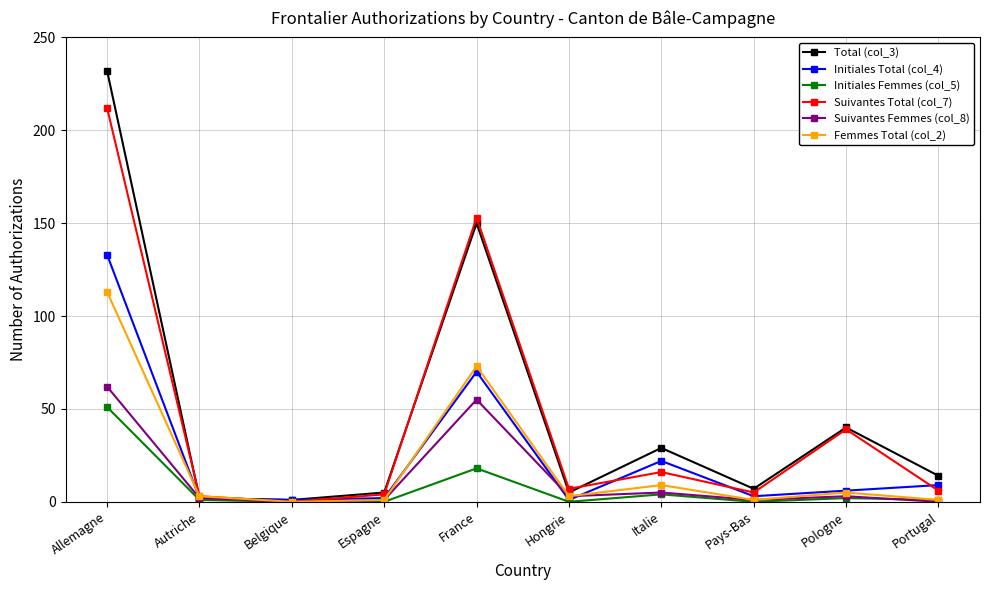

What are all the series names shown in the legend?

Total (col_3), Initiales Total (col_4), Initiales Femmes (col_5), Suivantes Total (col_7), Suivantes Femmes (col_8), Femmes Total (col_2)